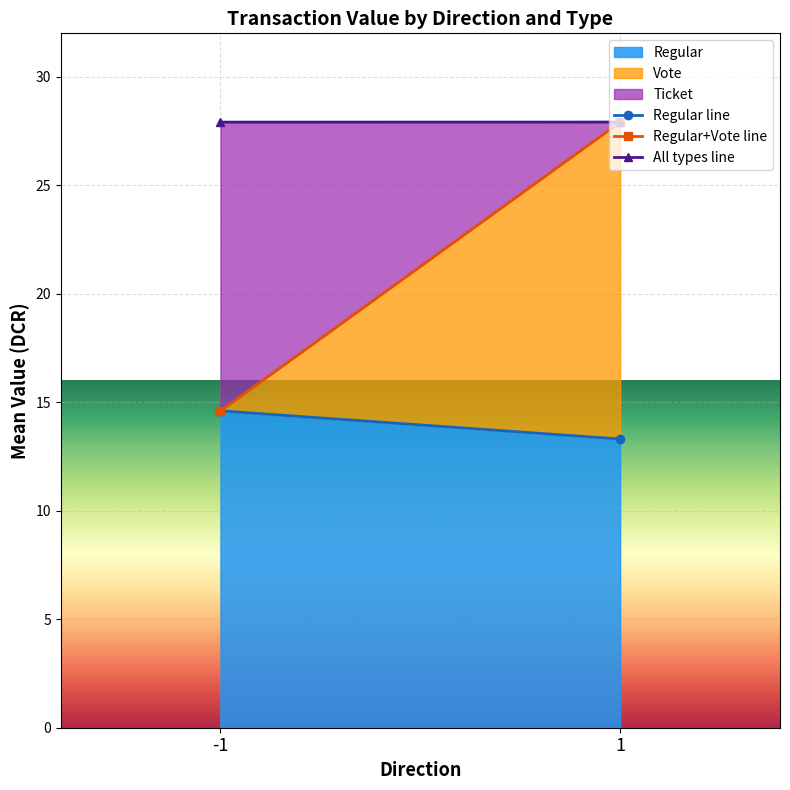

What is the difference between the highest and lowest values at -1?

13.3